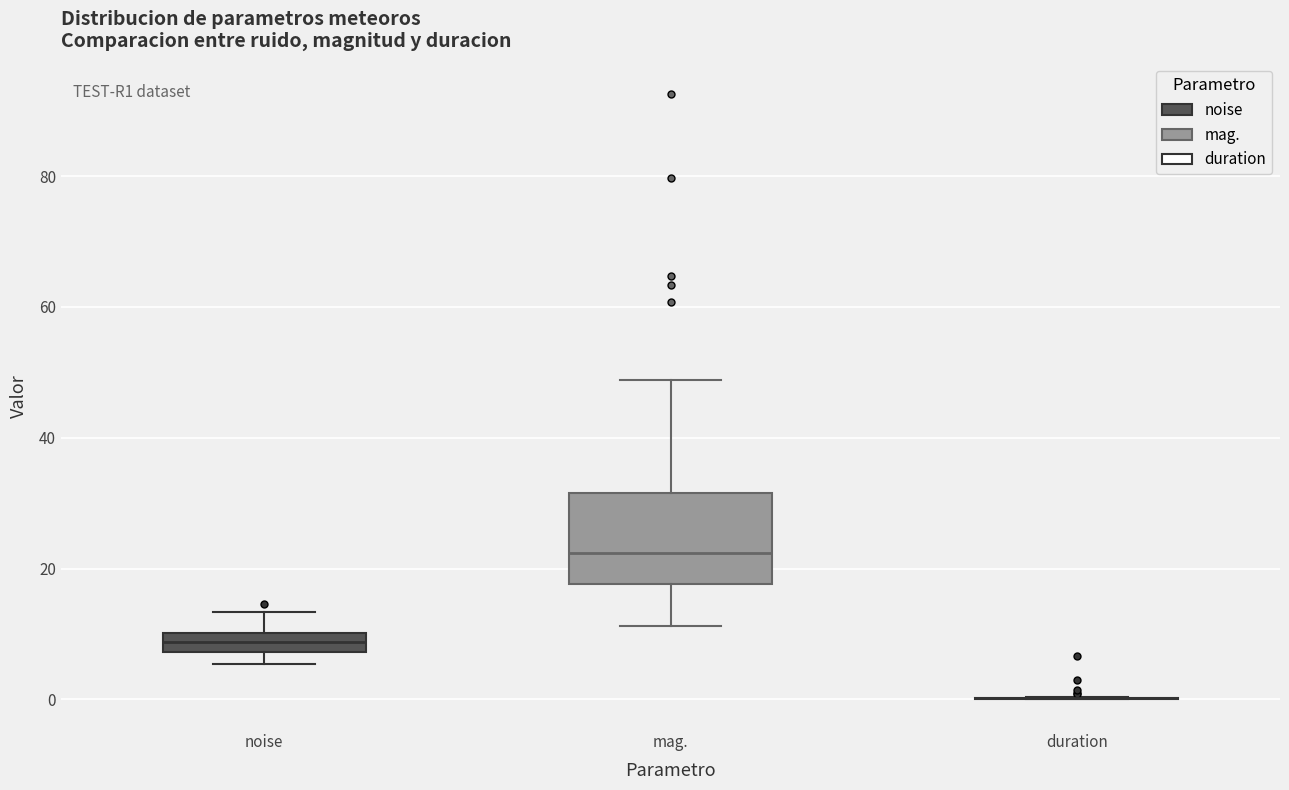

Where is the upper edge of the box for noise on the y-axis? The values are not printed on the chart, so give them approximately, as read against the axis.

10